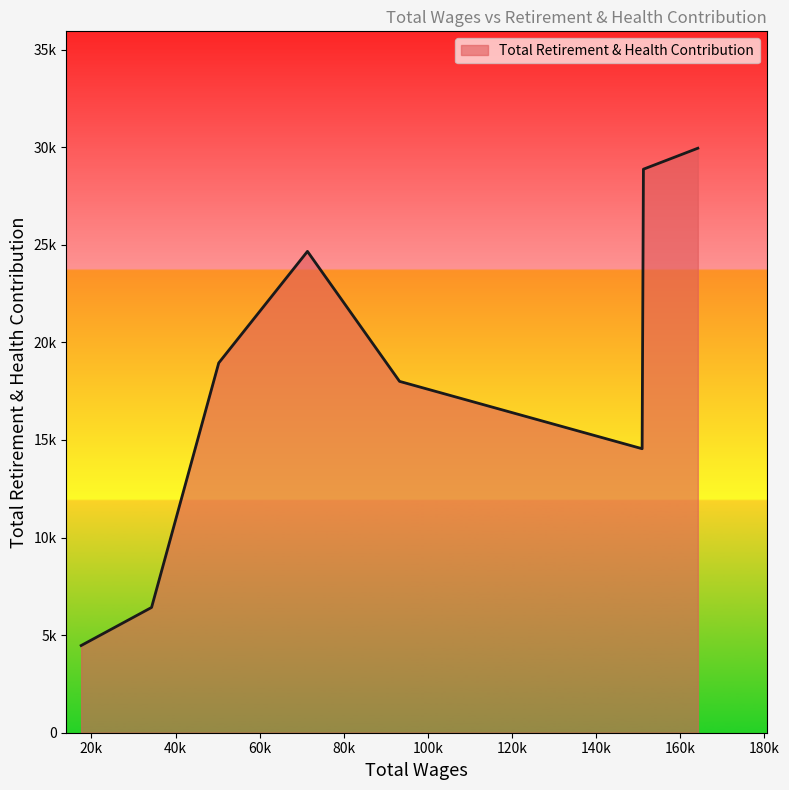

Is this an area chart (filled region under the line)?

Yes